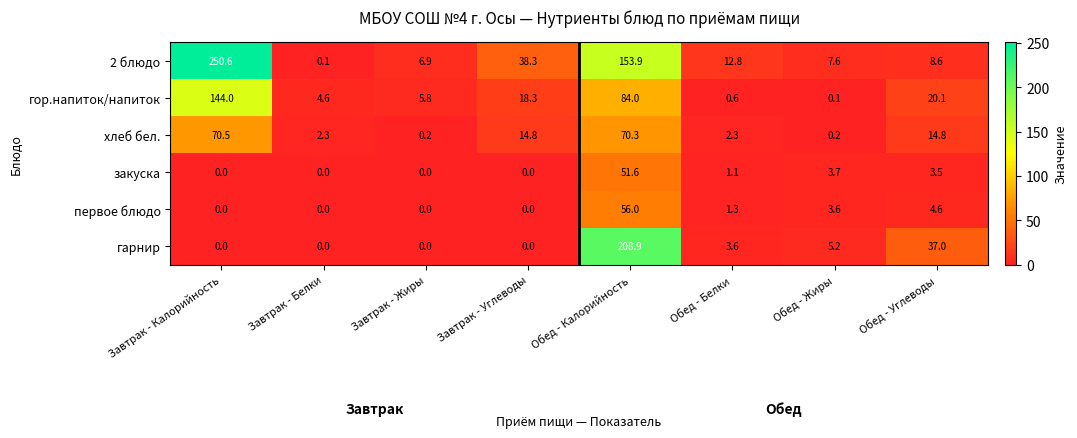

At which label does 2 блюдо first exceed 12?

Завтрак - Калорийность